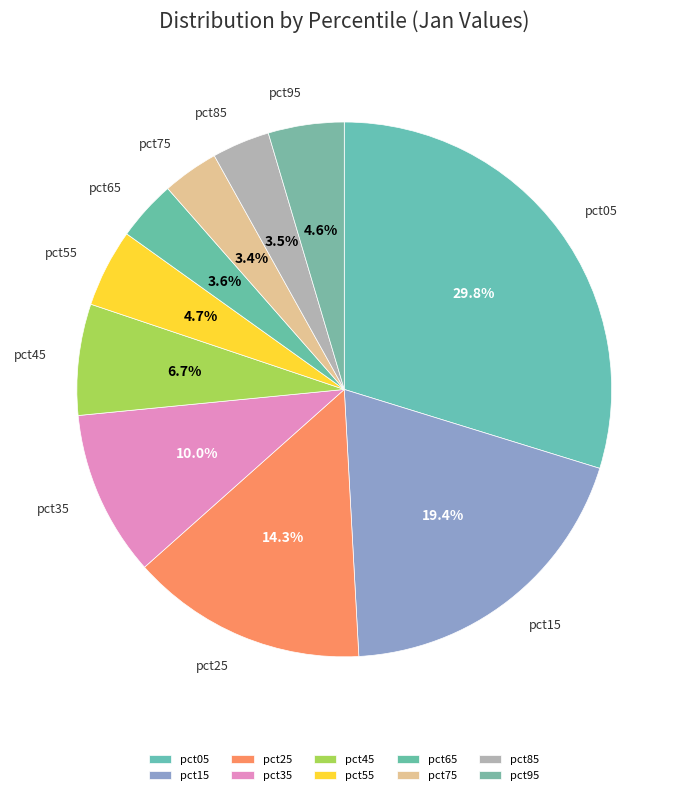

Approximately how many times larger is the value at pct25 compared to pct35?

1.4